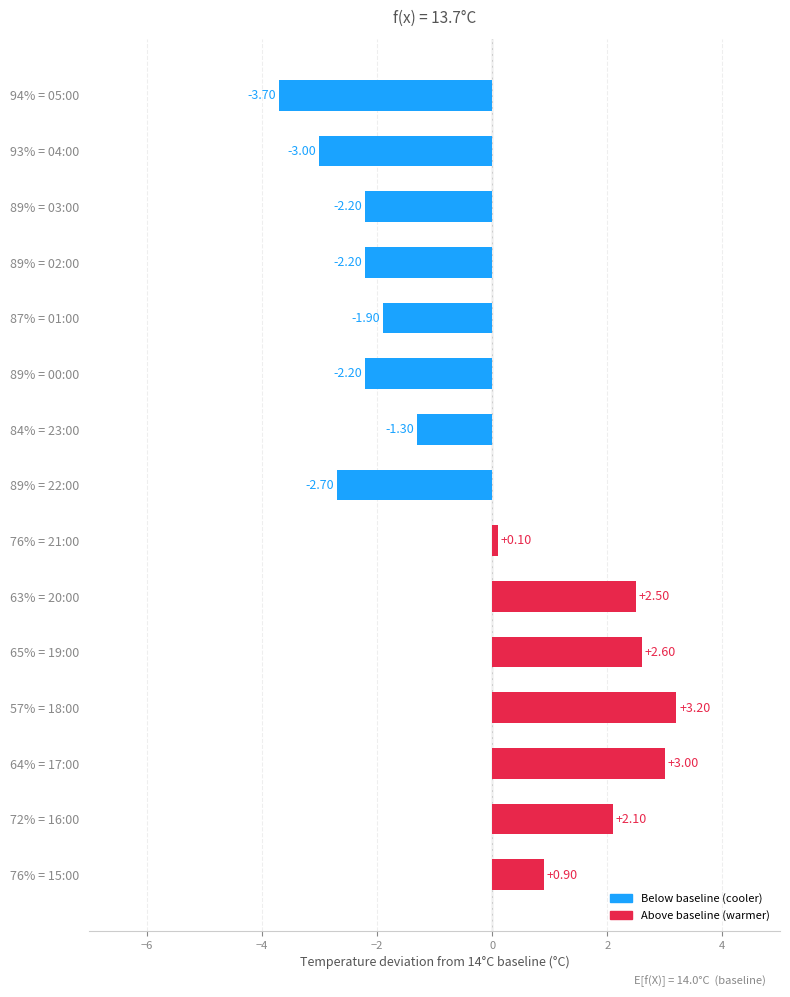

What is the average value?

-0.3